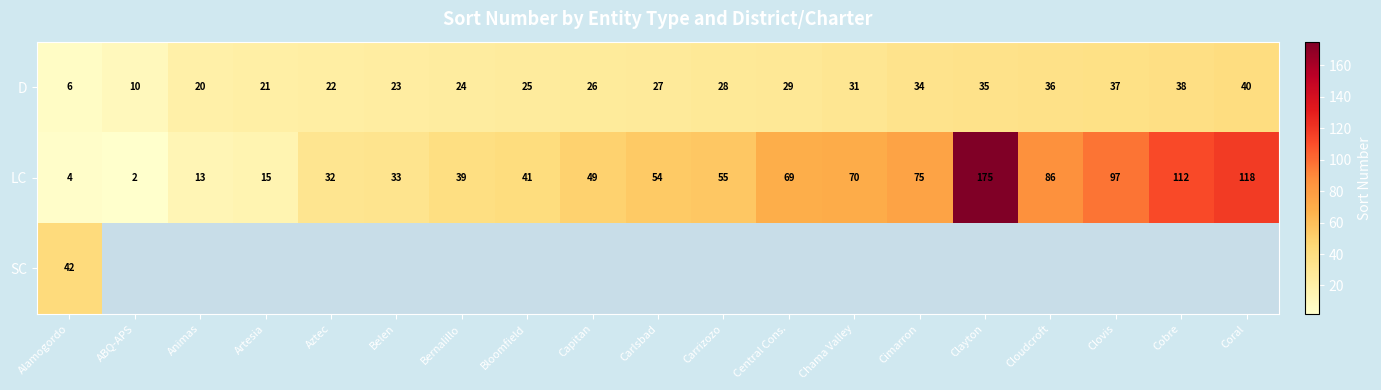

What is the smallest value displayed?

2.0